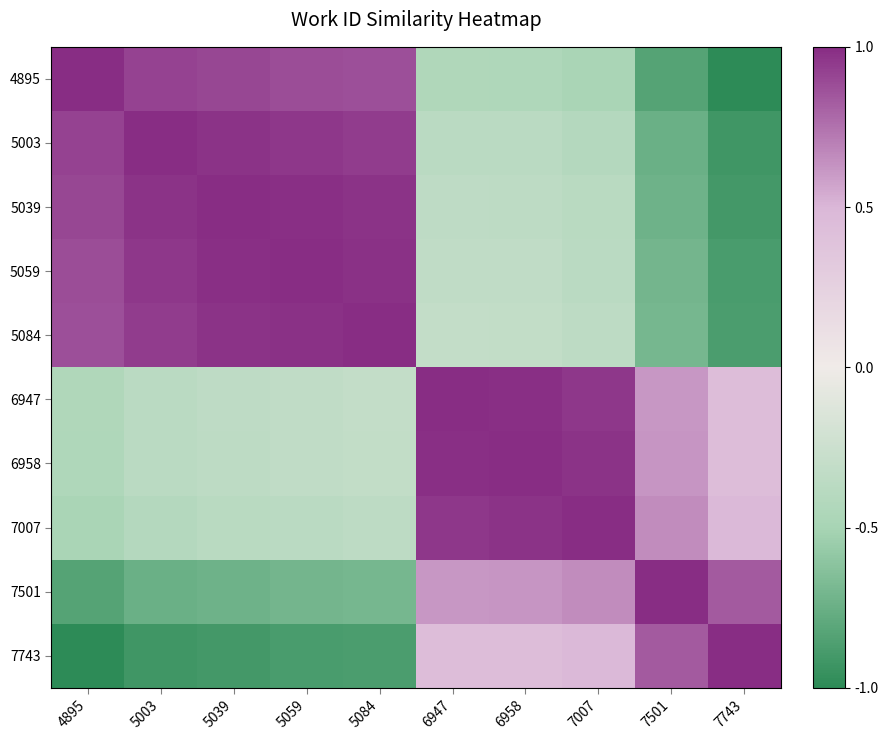

The value of 7743 at 5003 is -0.9. True or false?

True